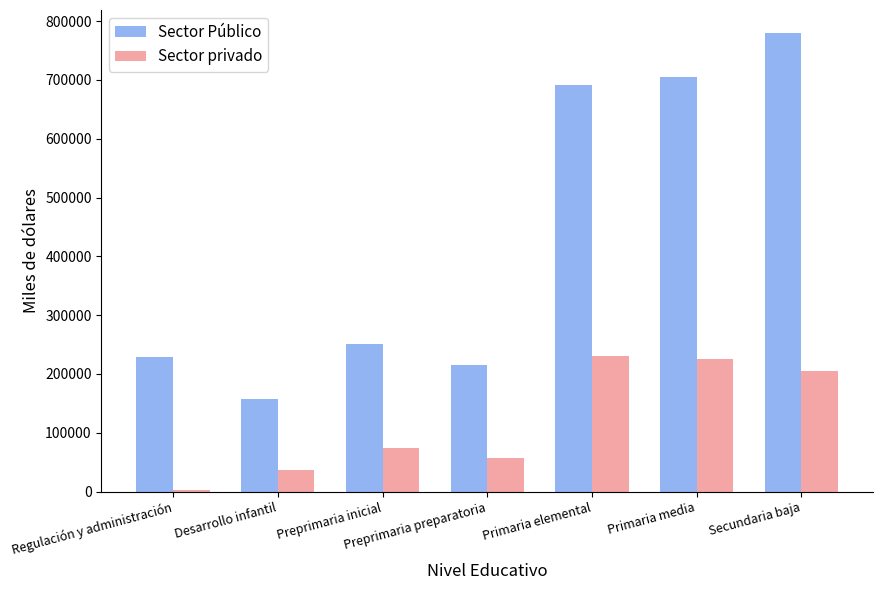

At which label does Sector Público reach its peak?

Secundaria baja